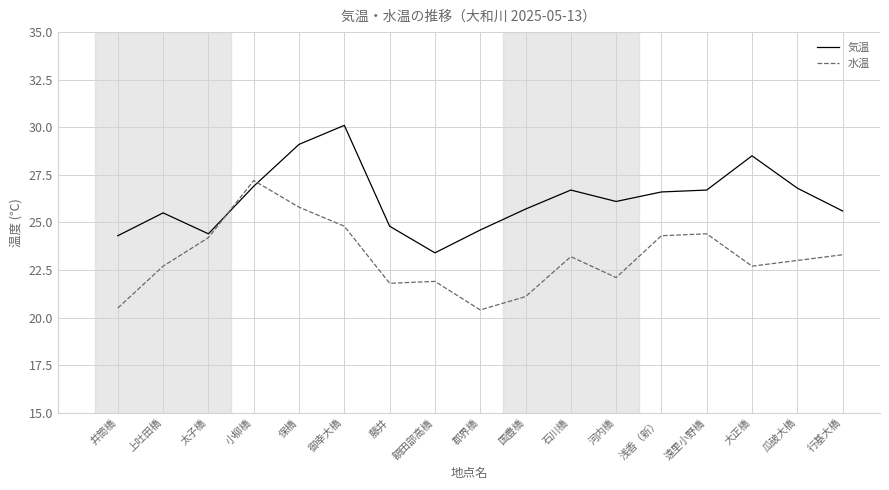

What position from the right is 瓜破大橋?

2